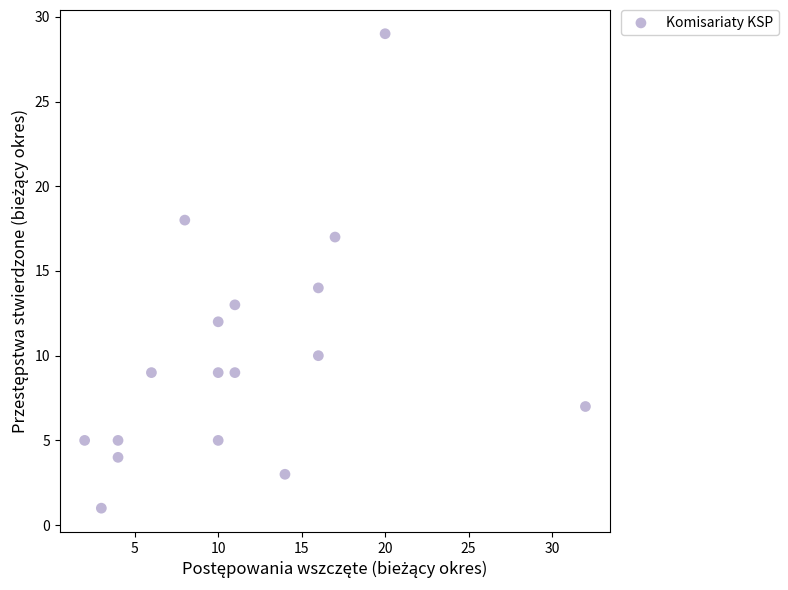

What Y value in the scatter plot is closest to 15?

14